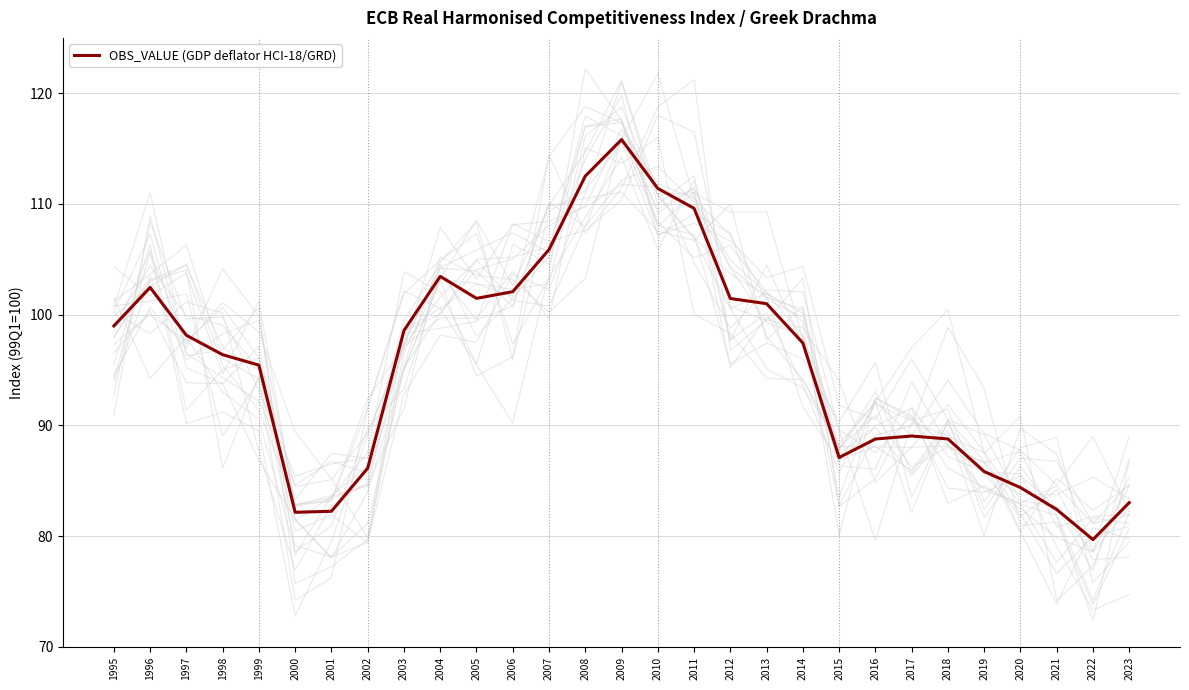

Where is the first local maximum?

1996